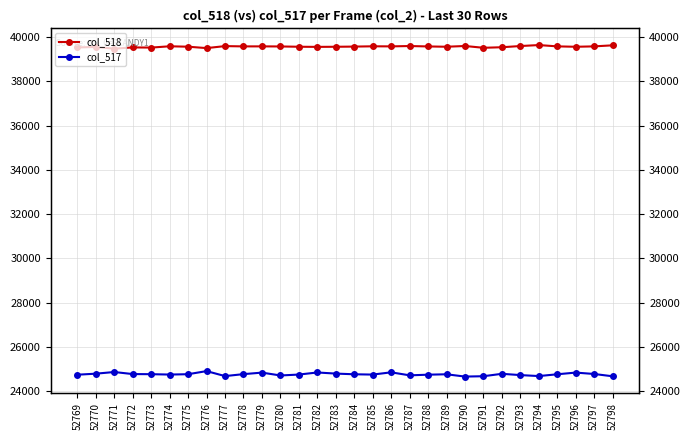

Does the chart display data point markers on the line(s)?

Yes